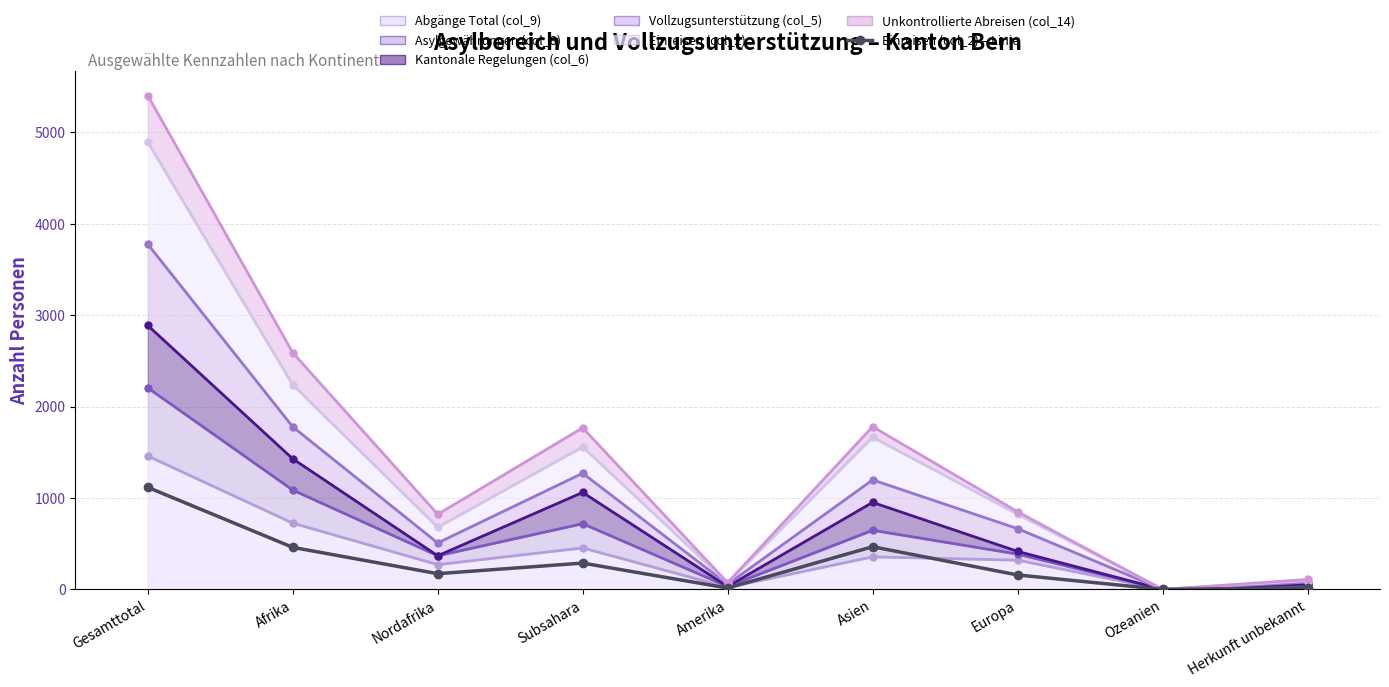

Which category has the highest value across all series?

Gesamttotal